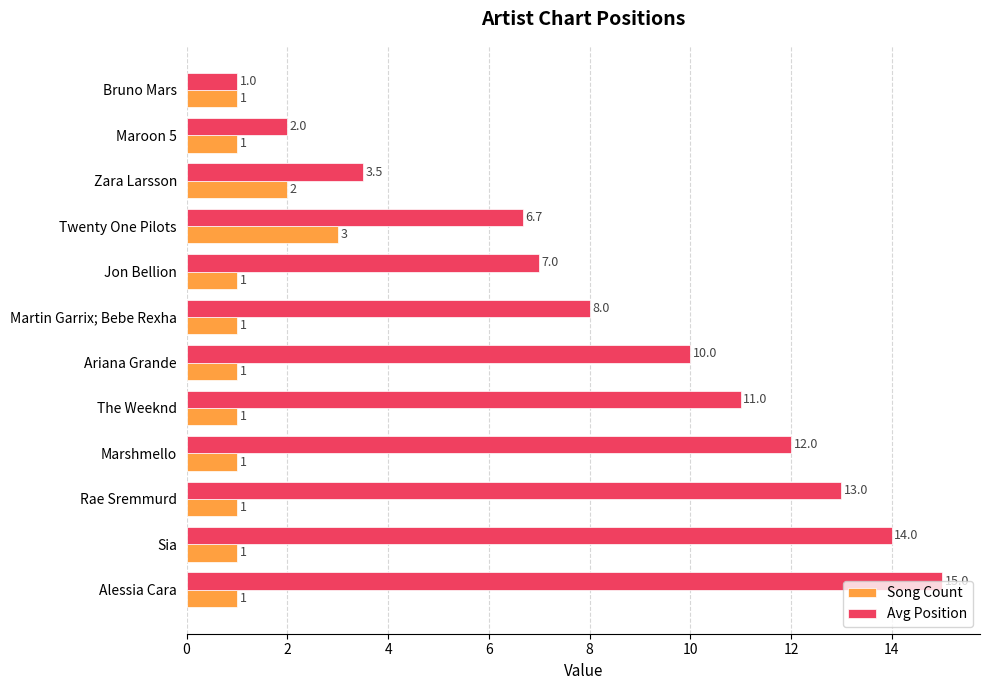

What is the sum of all Song Count values?

15.0